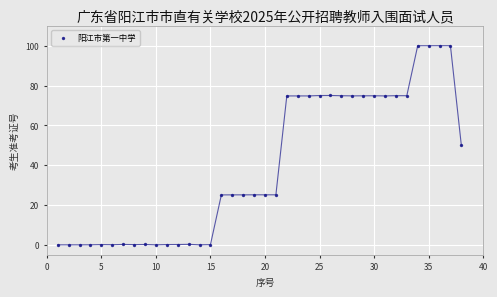

What is the range of X values (max minus min)?

37.0